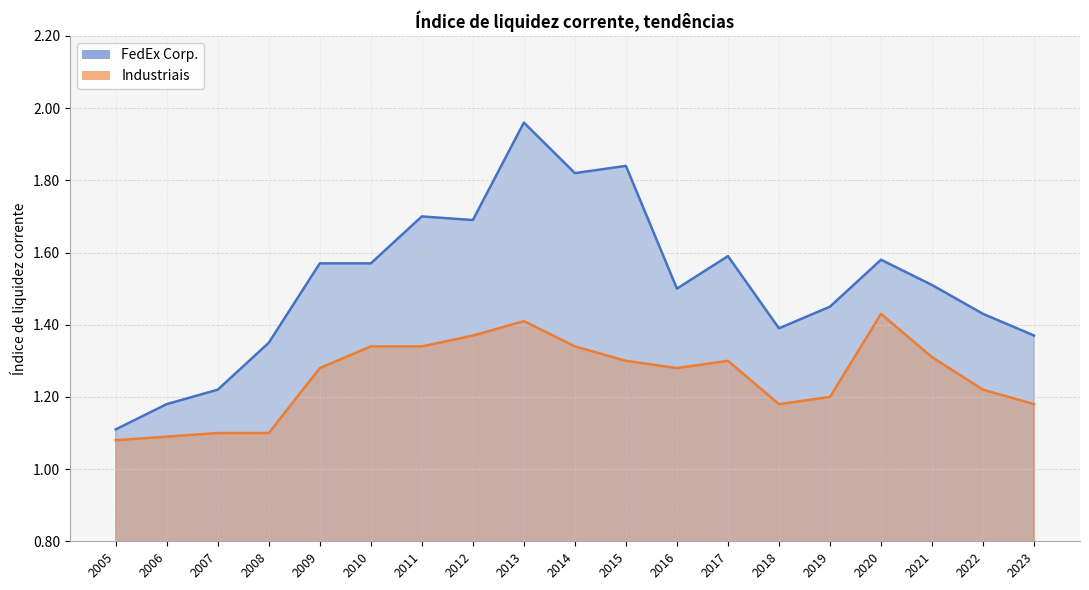

How many lines are shown in the chart?

2